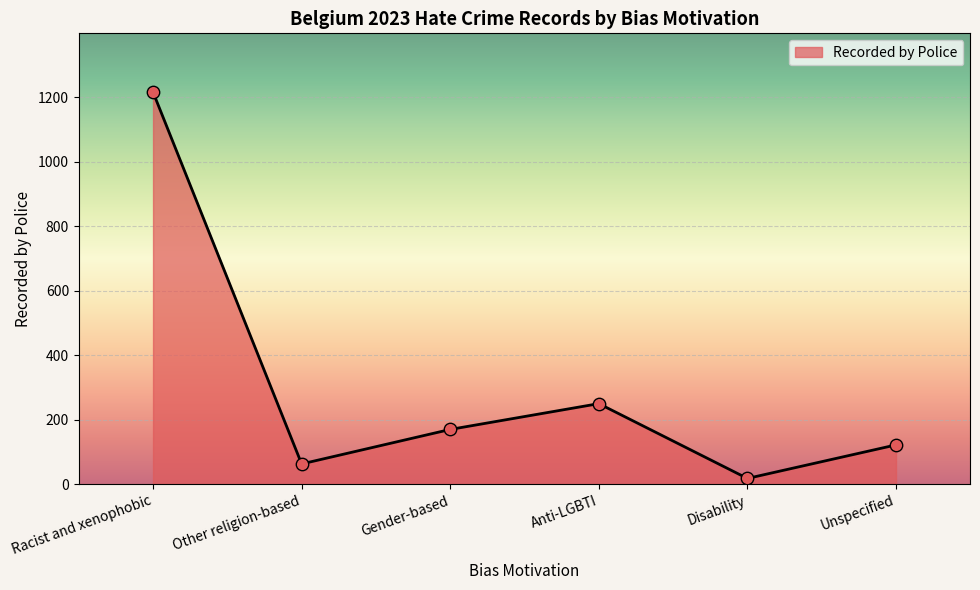

Approximately how many times larger is the value at Disability compared to Gender-based?

0.1